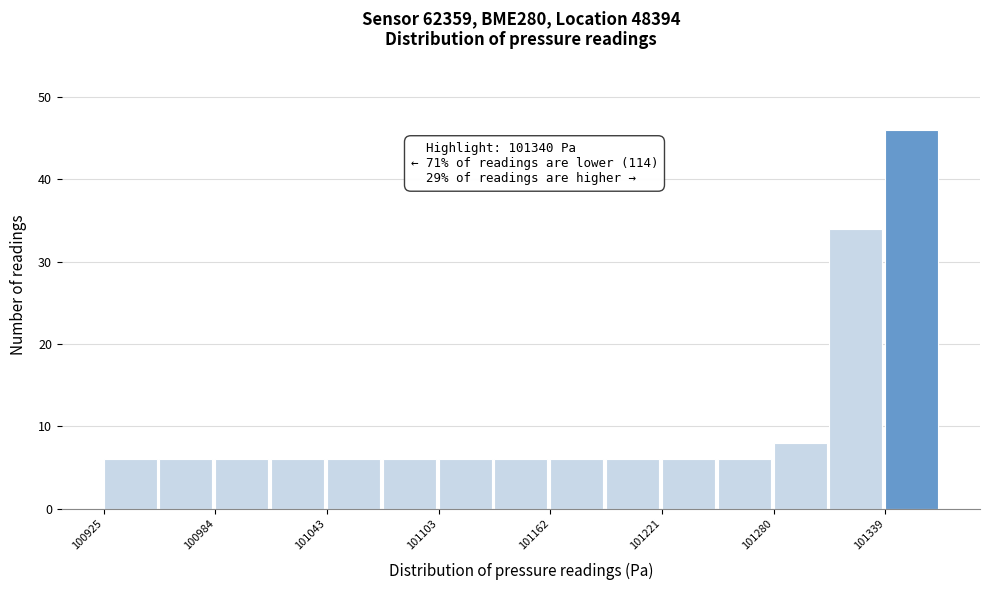

Read against the x-axis, roughly where is the centre of the tallest bar?

101350